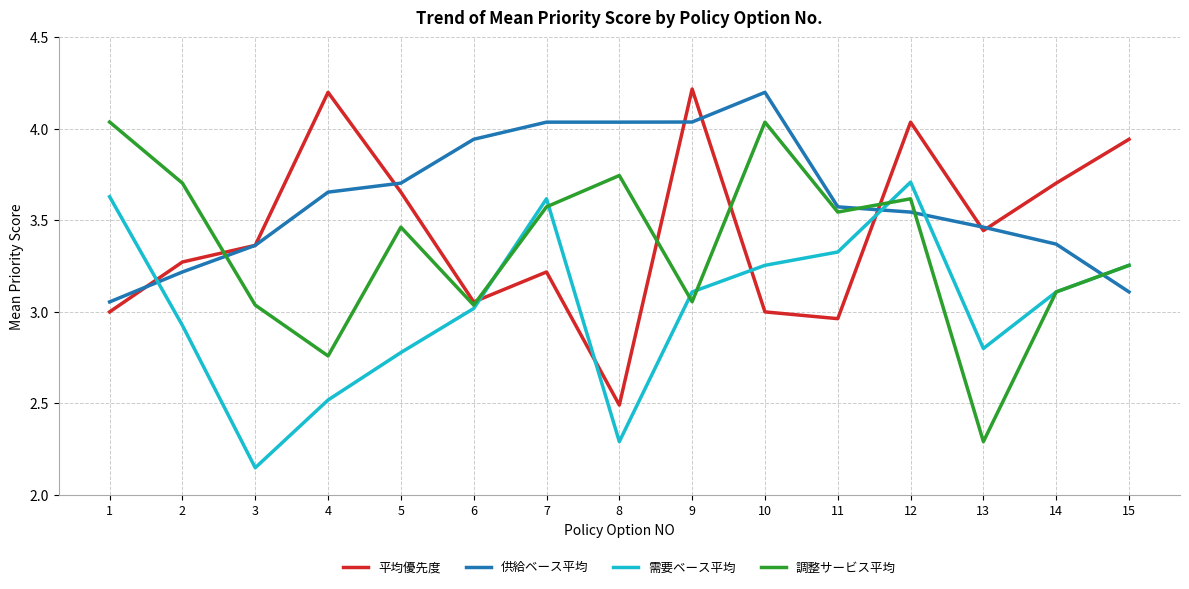

The value of 供給ベース平均 at 11 is 3.6. True or false?

True